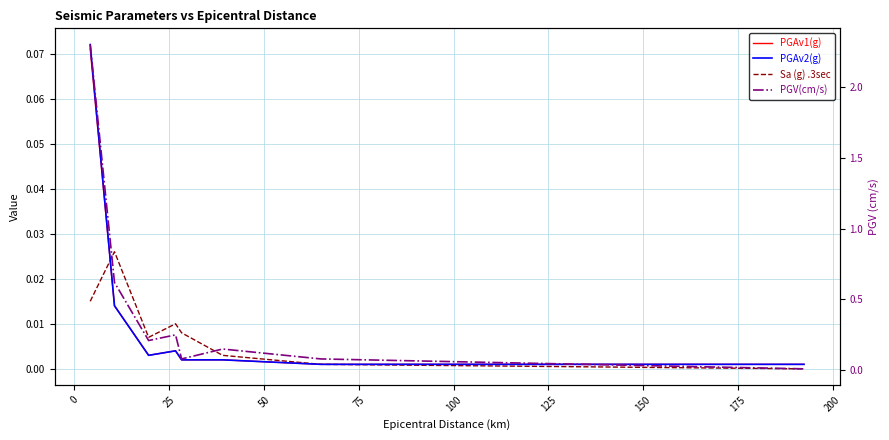

Reading left to right, extract all data points from this chart.

PGAv1(g): 0.1	0.0	0.0	0.0	0.0	0.0	0.0	0.0
PGAv2(g): 0.1	0.0	0.0	0.0	0.0	0.0	0.0	0.0
Sa (g) .3sec: 0.0	0.0	0.0	0.0	0.0	0.0	0.0	0.0
PGV(cm/s): 2.3	0.6	0.2	0.2	0.1	0.1	0.1	0.0